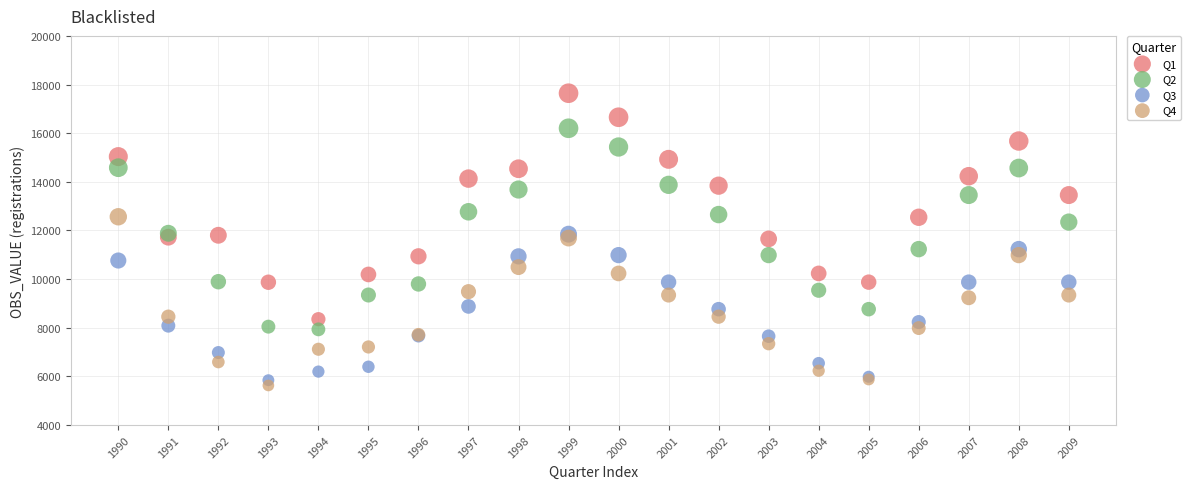

Which series has the widest spread of Y values?

Q1